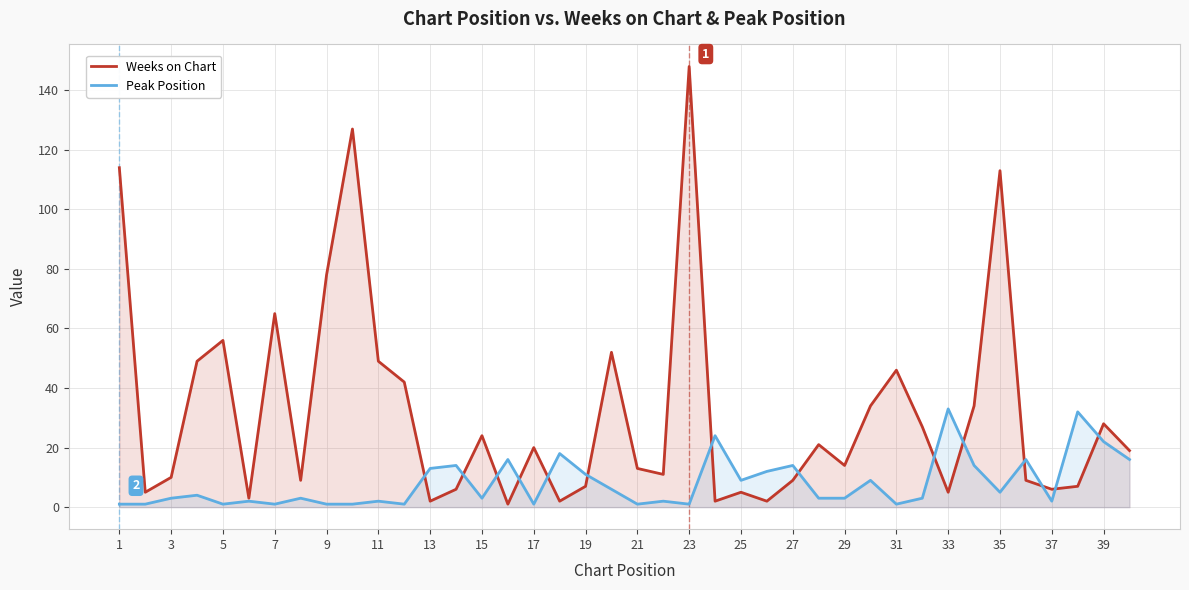

Which category has the highest value across all series?

23